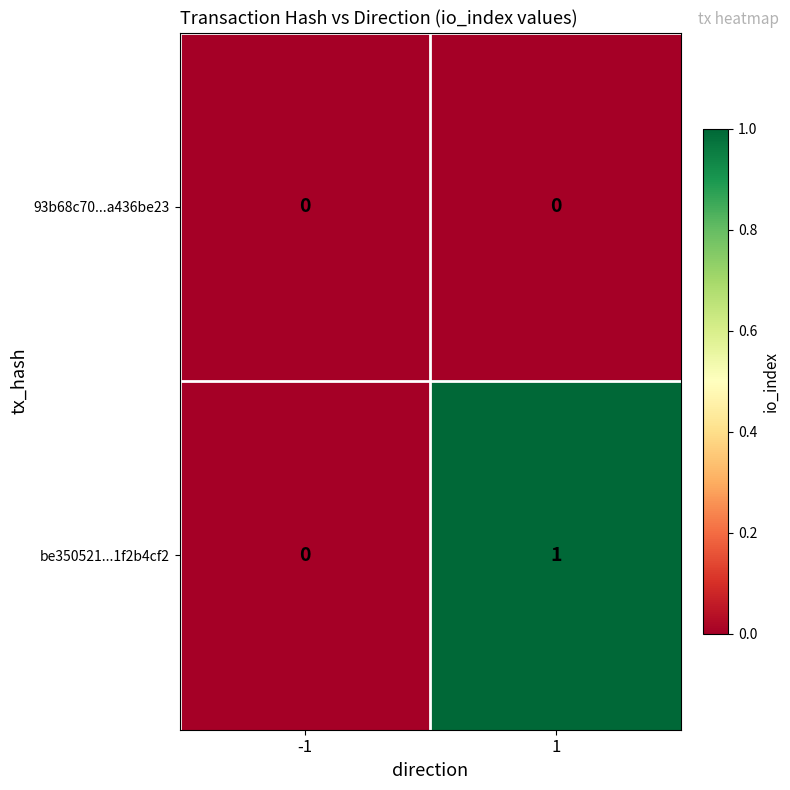

List the series in order of their peak value, highest first.

be350521...1f2b4cf2, 93b68c70...a436be23